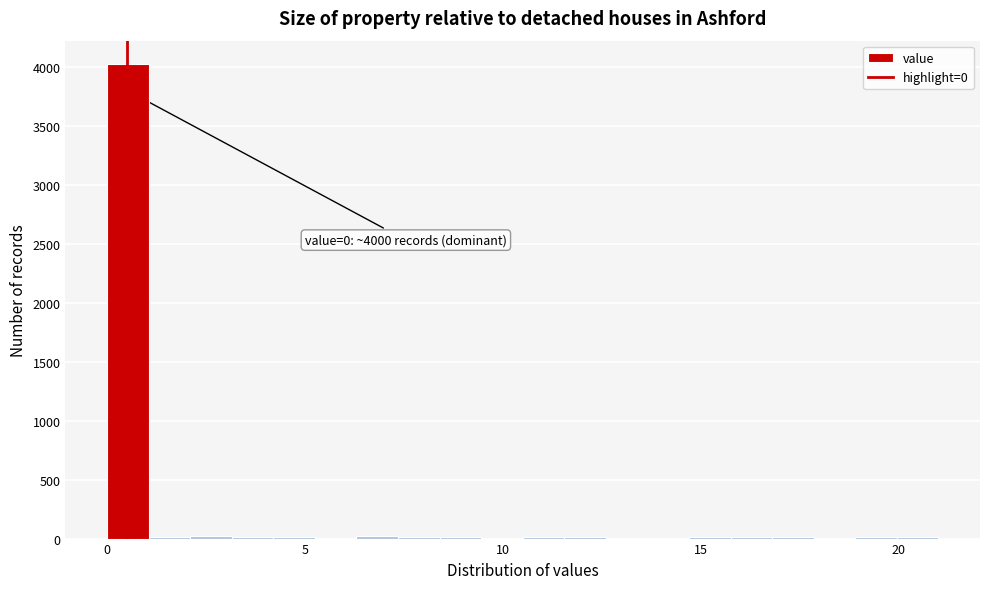

Around what value on the x-axis is the tallest bar? Give the approximate position of its centre, as read against the axis.

0.5